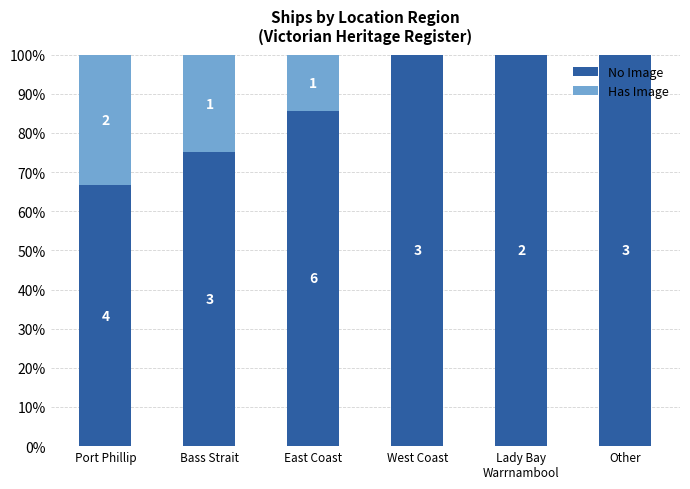

Are the bars grouped side by side (vs. stacked)?

No